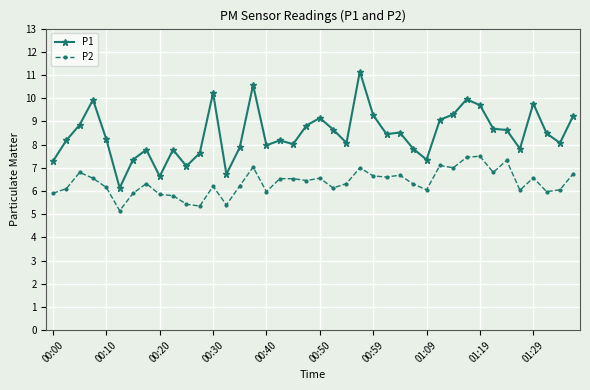

What is the difference between the maximum and minimum values in the P1 series?

5.0